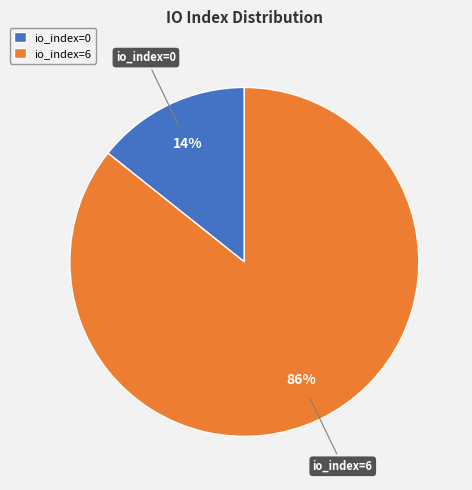

Rank the categories by value from highest to lowest.

io_index=6, io_index=0